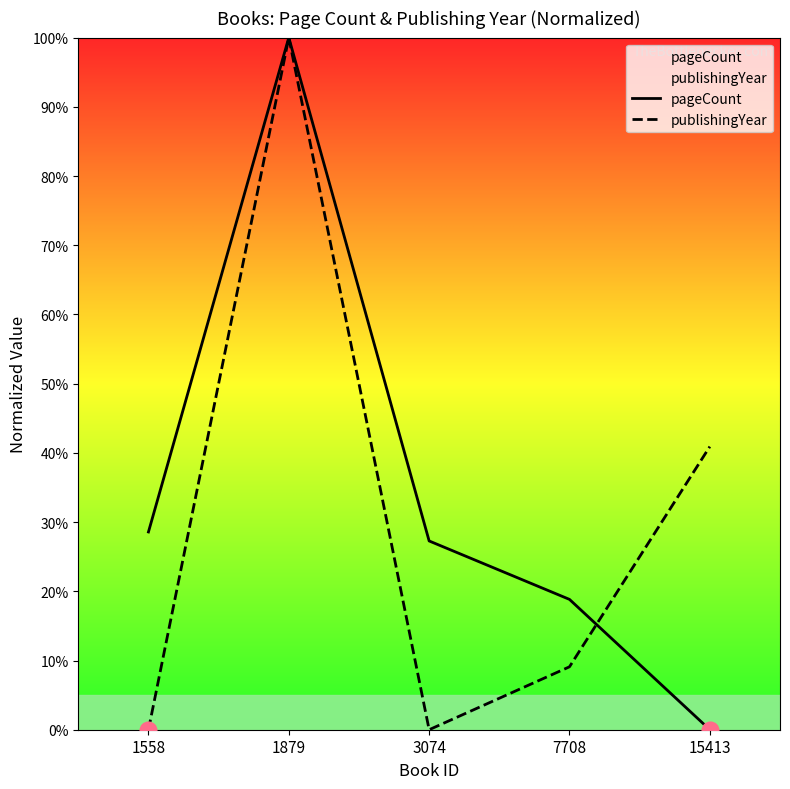

True or false: pageCount has more than 2 points higher than both neighbors.

False